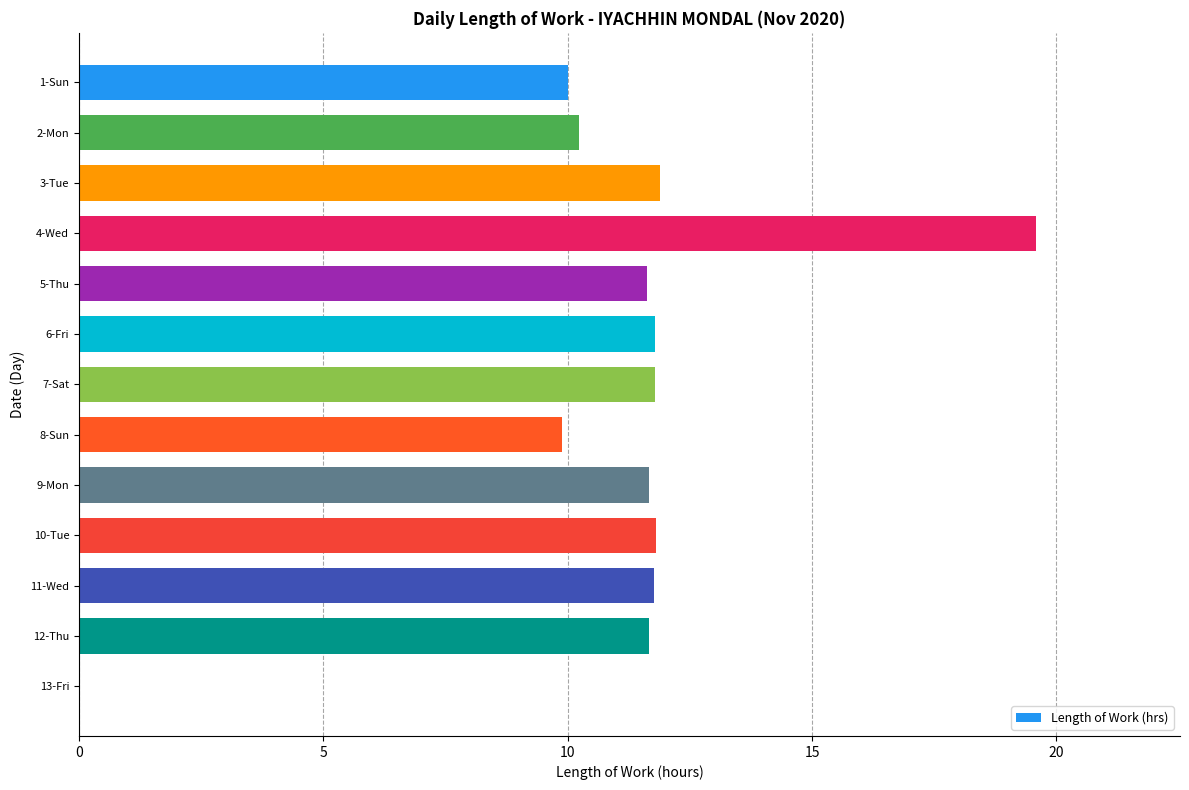

What is the sum of the values at 8-Sun and 3-Tue?

21.8